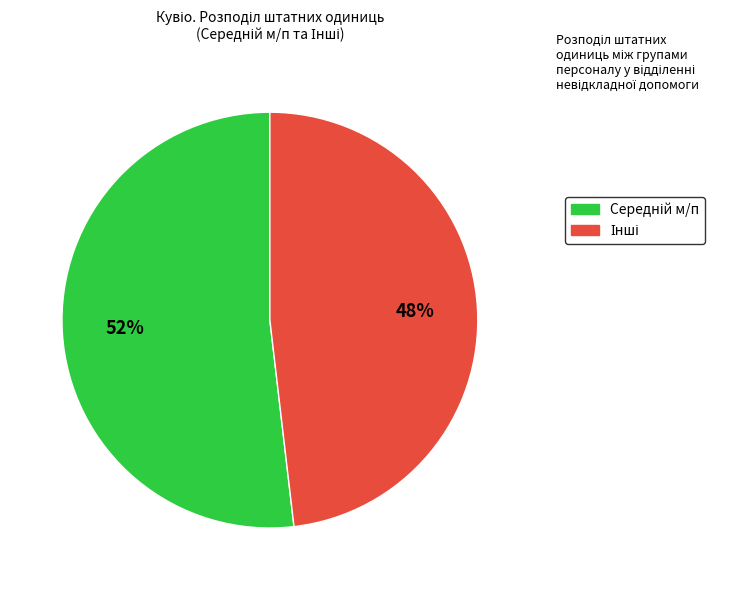

Is there a majority slice in this chart?

Yes